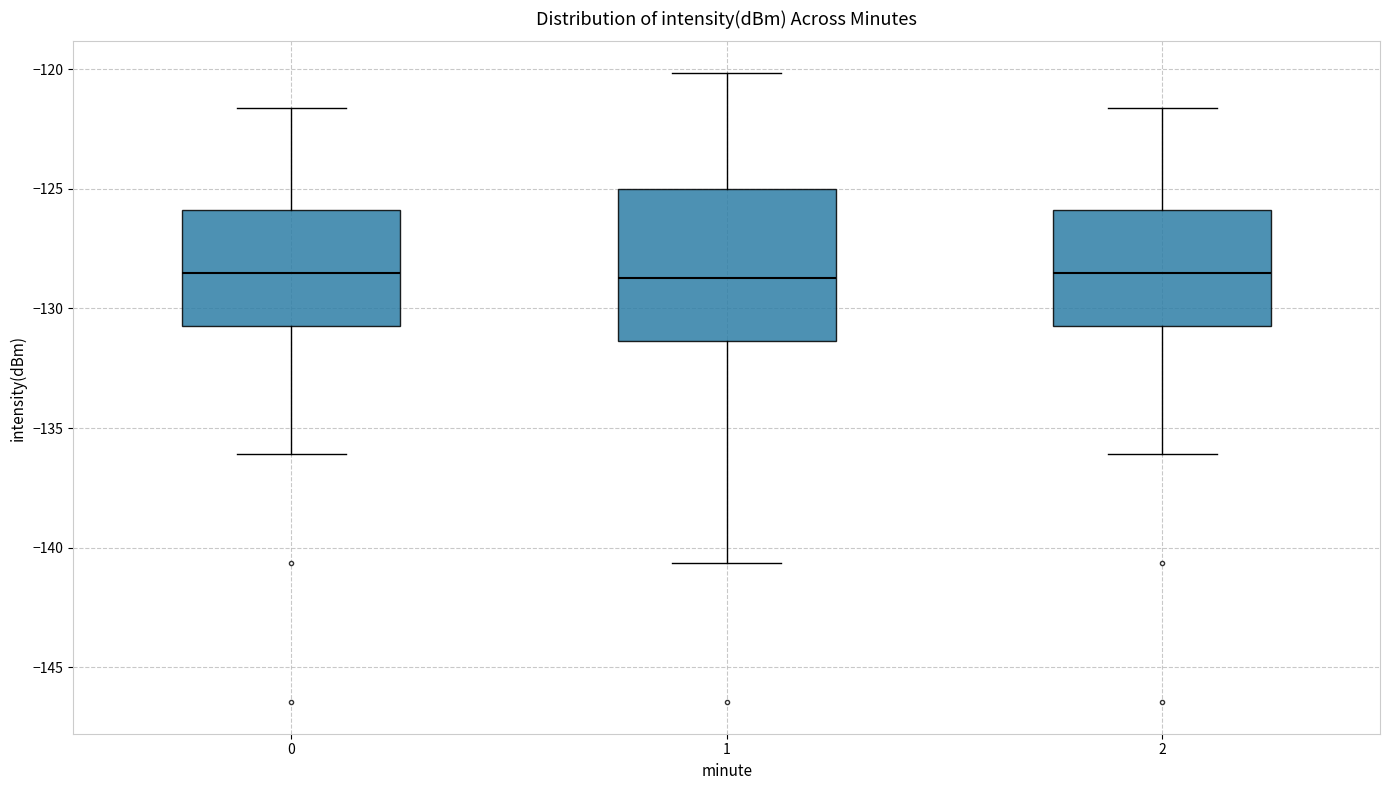

Reading left to right, transcribe this box plot: for each box, give where its median line is, the range the box spans, and where its two whiskers end, as read against the y-axis. The values are not printed on the chart, so give them approximately, as read against the axis.

0: median -128.5, box -131.0 to -126.0, whiskers -136.0 to -121.5
1: median -128.5, box -131.5 to -125.0, whiskers -140.5 to -120.0
2: median -128.5, box -131.0 to -126.0, whiskers -136.0 to -121.5